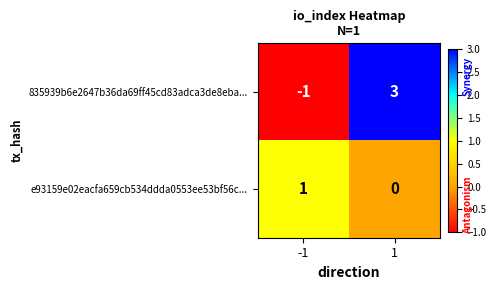

Which series has the largest total across all categories?

835939b6e2647b36da69ff45cd83adca3de8eba...